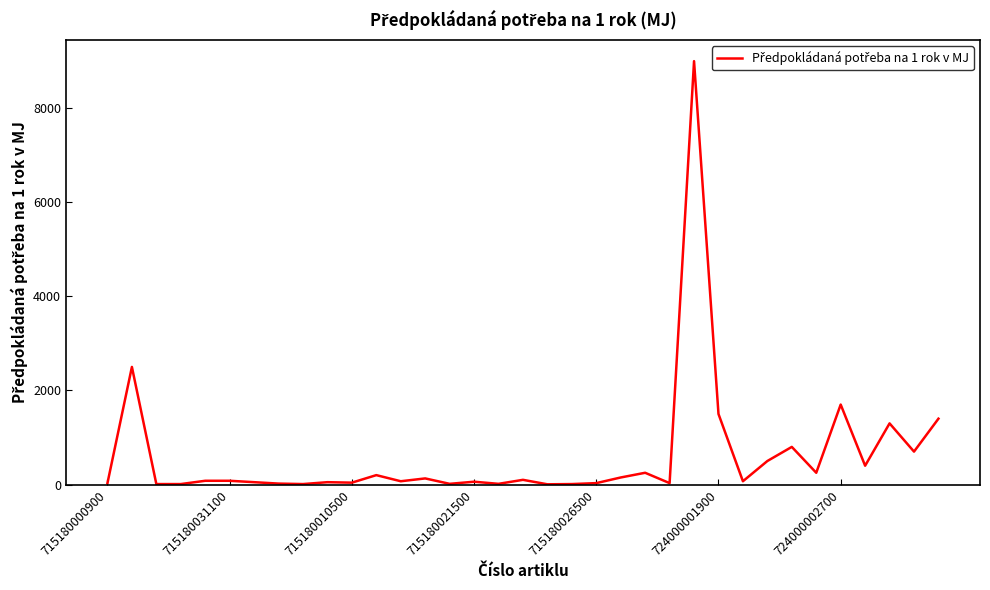

What is the difference between the maximum and minimum values?

8995